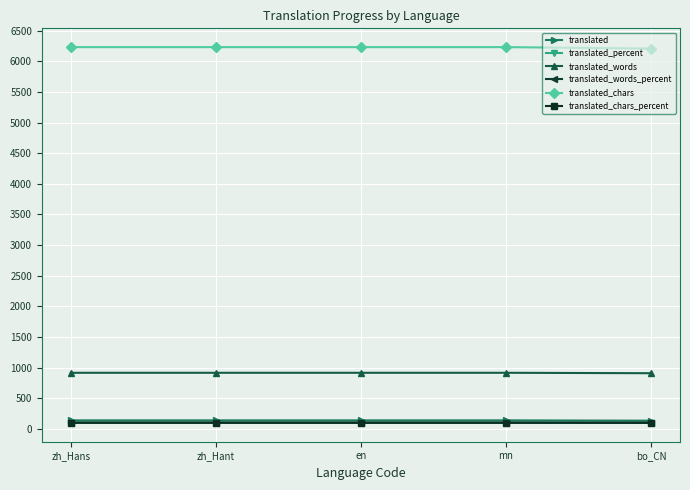

The value of translated_chars at bo_CN is 6208.0. True or false?

True